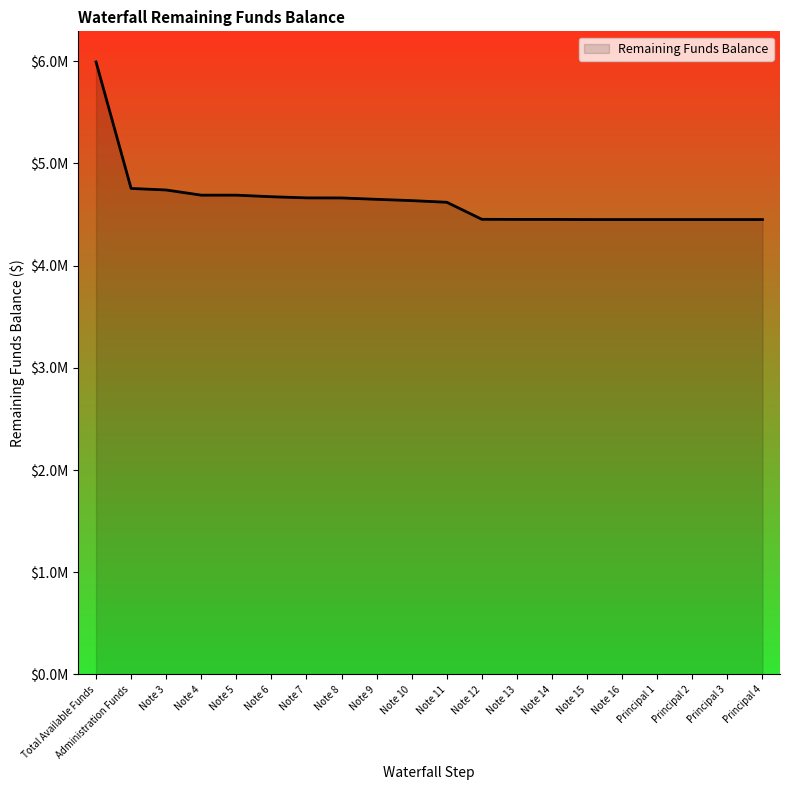

Approximately how many times larger is the value at Note 16 compared to Note 10?

1.0